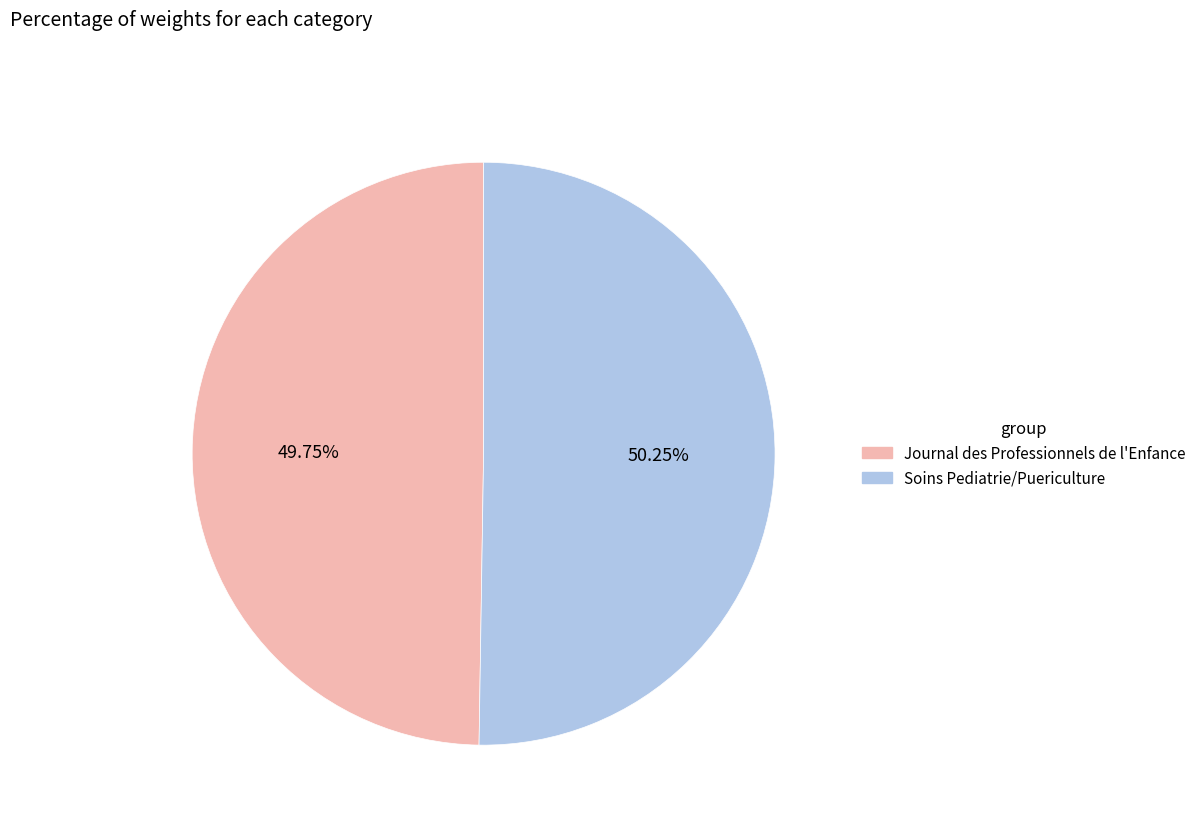

Approximately how many times larger is the value at Soins Pediatrie/Puericulture compared to Journal des Professionnels de l'Enfance?

1.0